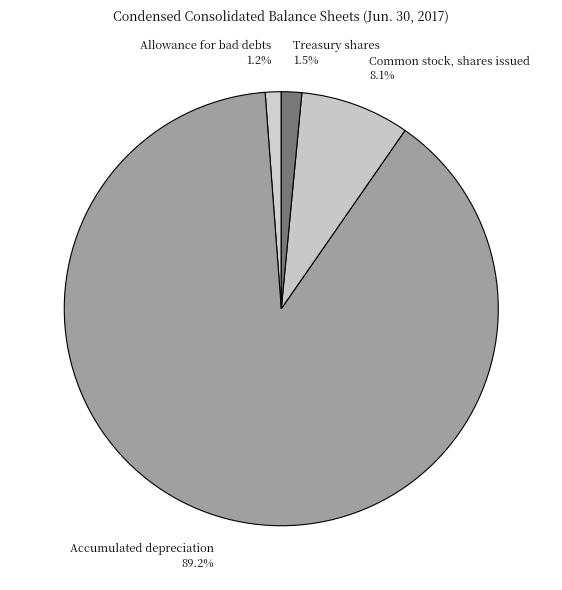

Rank the categories by value from lowest to highest.

Allowance for bad debts, Treasury shares, Common stock, shares issued, Accumulated depreciation